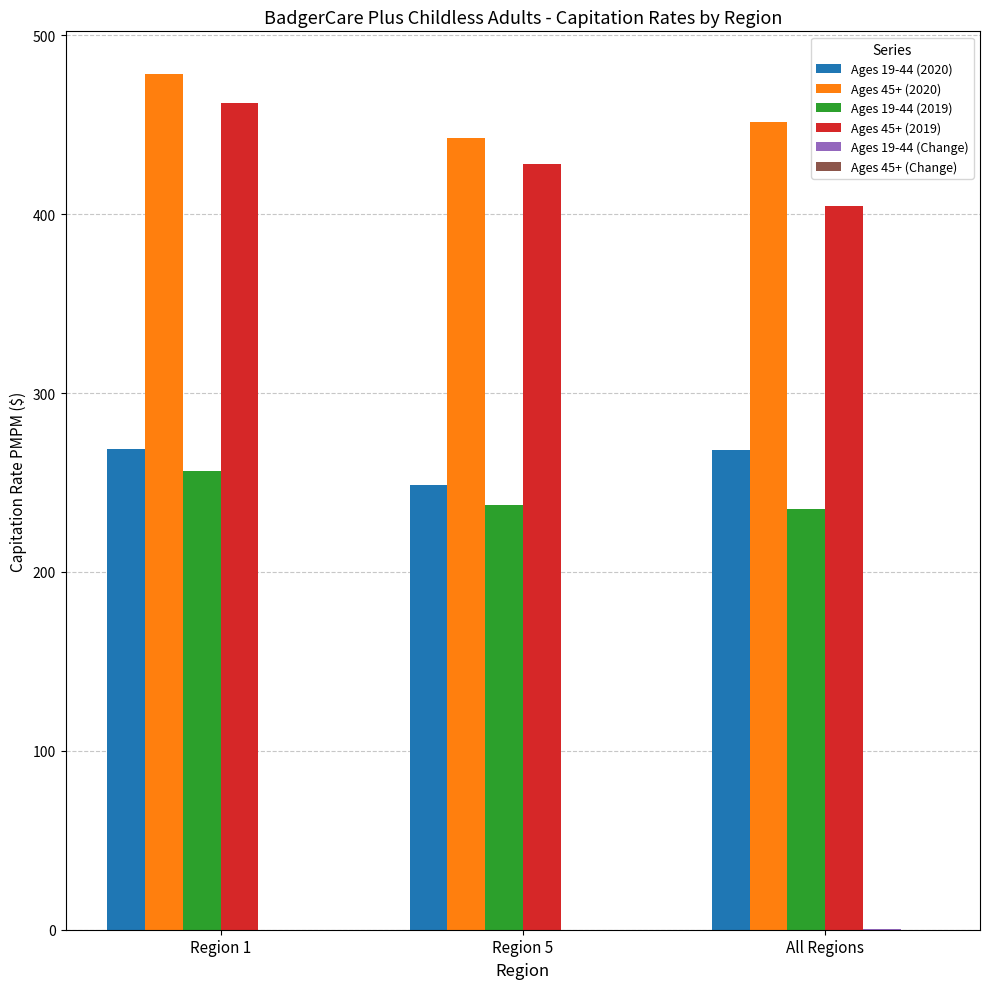

At which category is the sum across all series the highest?

Region 1